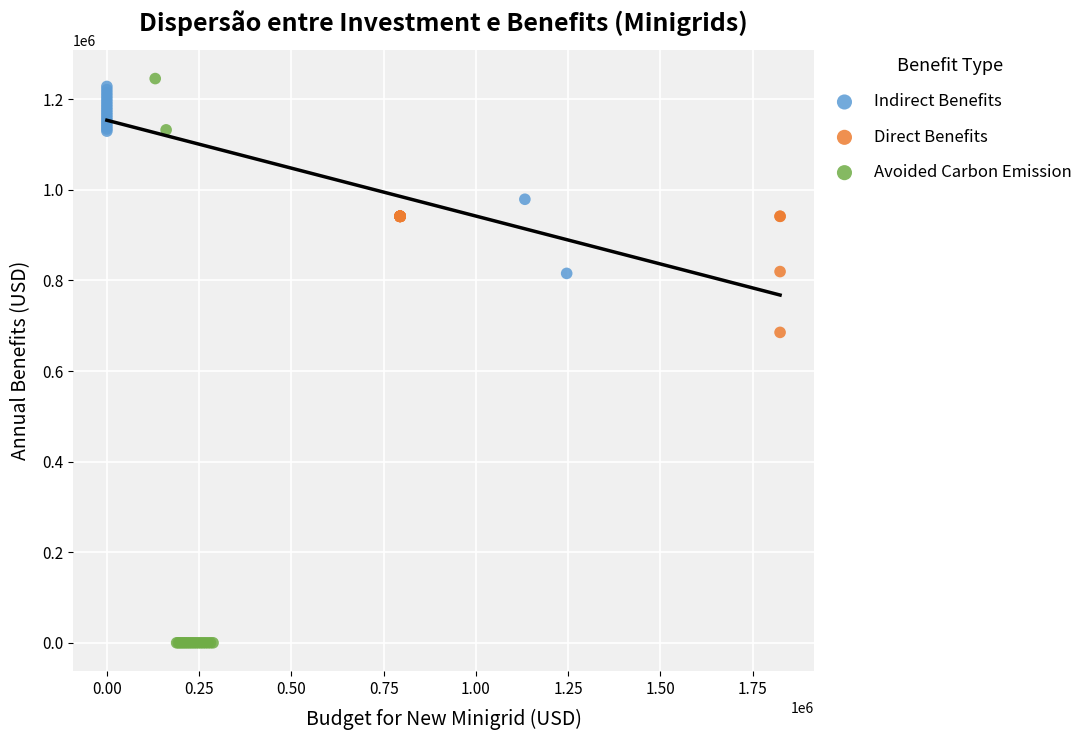

Which series reaches the minimum Y coordinate?

Avoided Carbon Emission